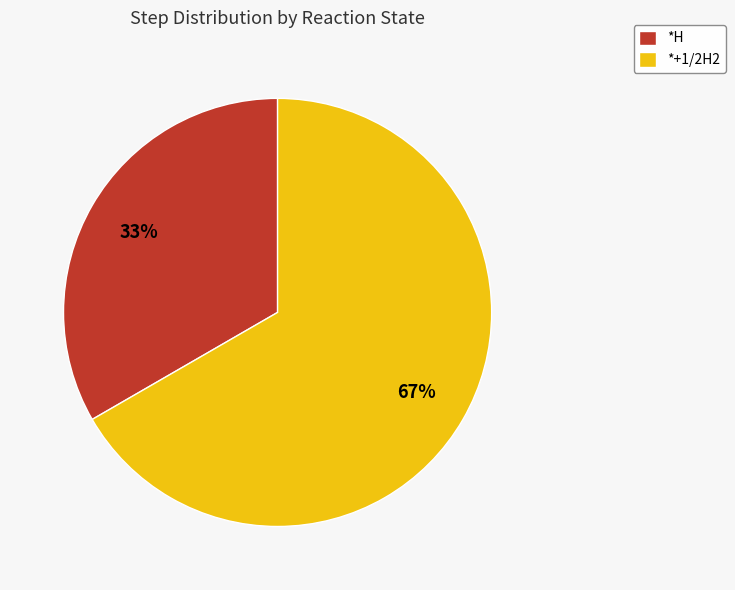

Which has a higher value, *+1/2H2 or *H?

*+1/2H2